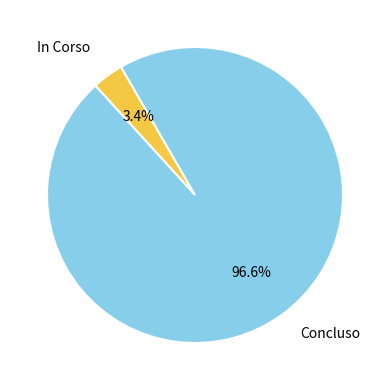

Rank the categories by value from lowest to highest.

In Corso, Concluso